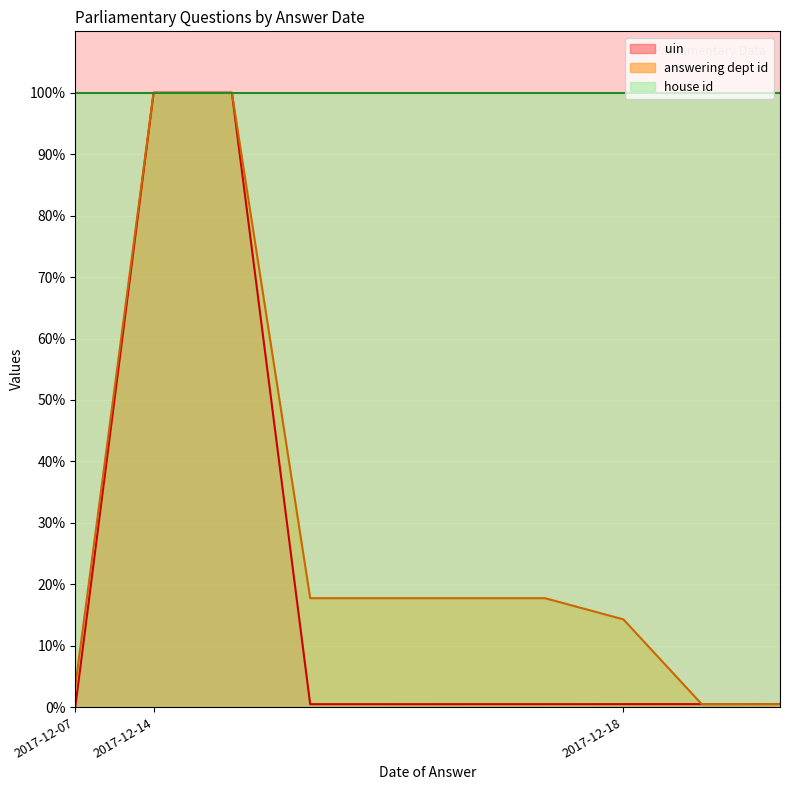

Read the uin value at 2017-12-14.

100.0